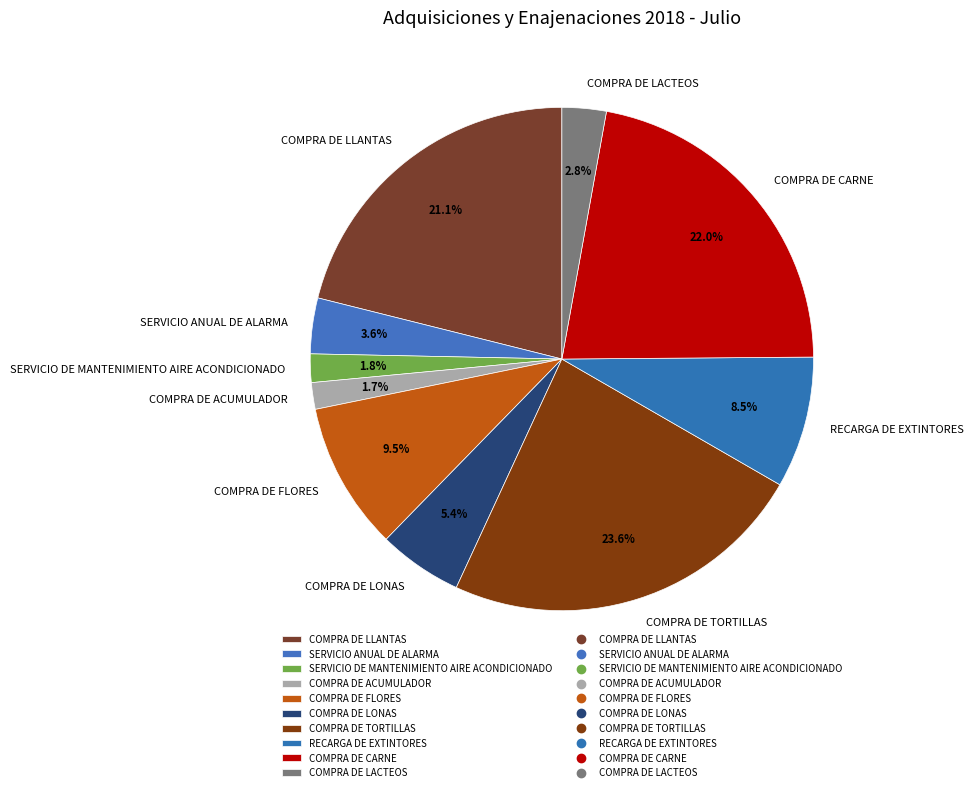

Is the sum of COMPRA DE FLORES and COMPRA DE LONAS greater than half?

No